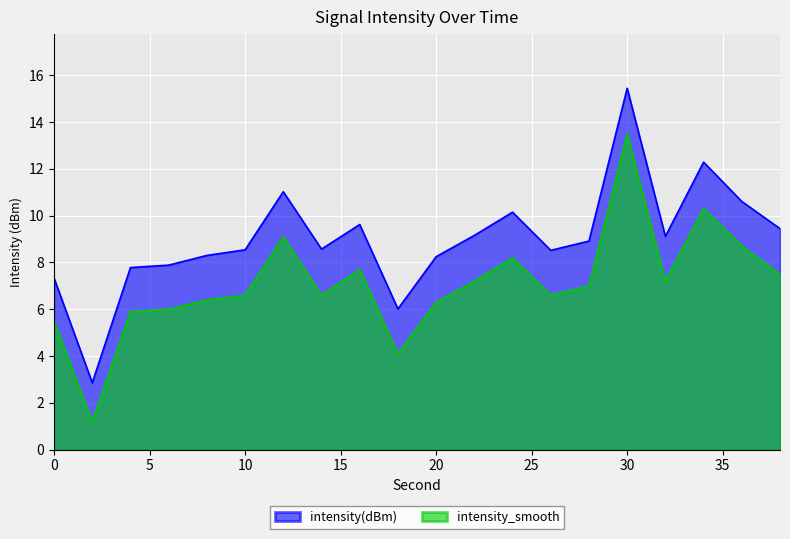

What is the value of the intensity_smooth point at the 9th from the left?

7.7